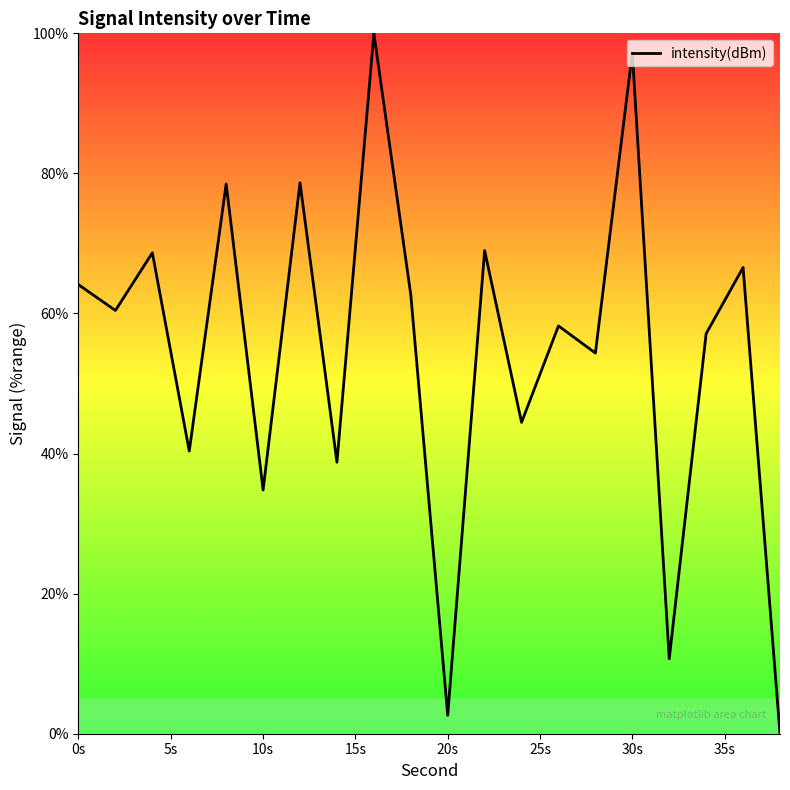

What is the difference between the maximum and minimum values?

100.0